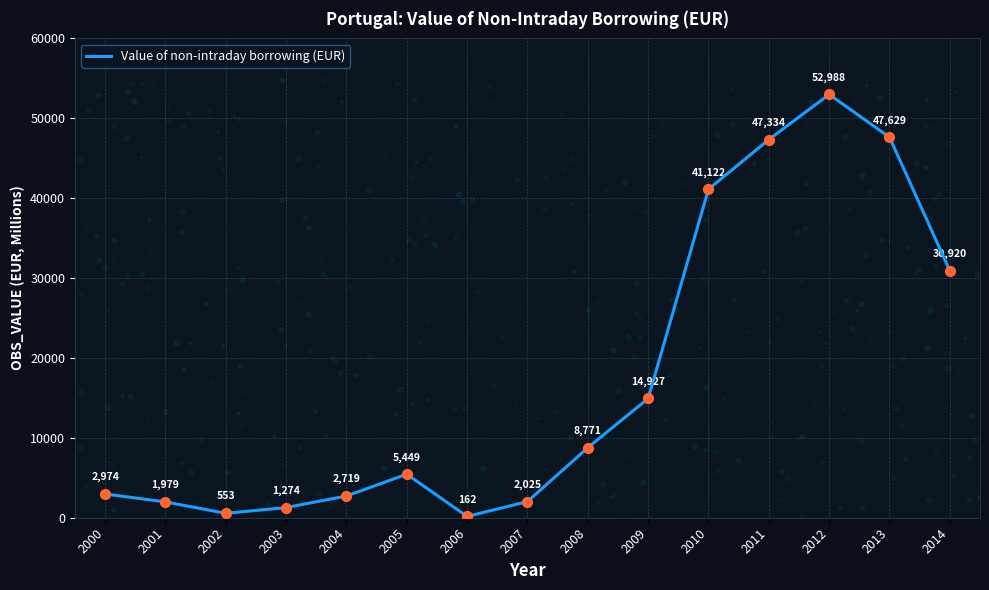

Between 2002 and 2014, which is larger?

2014